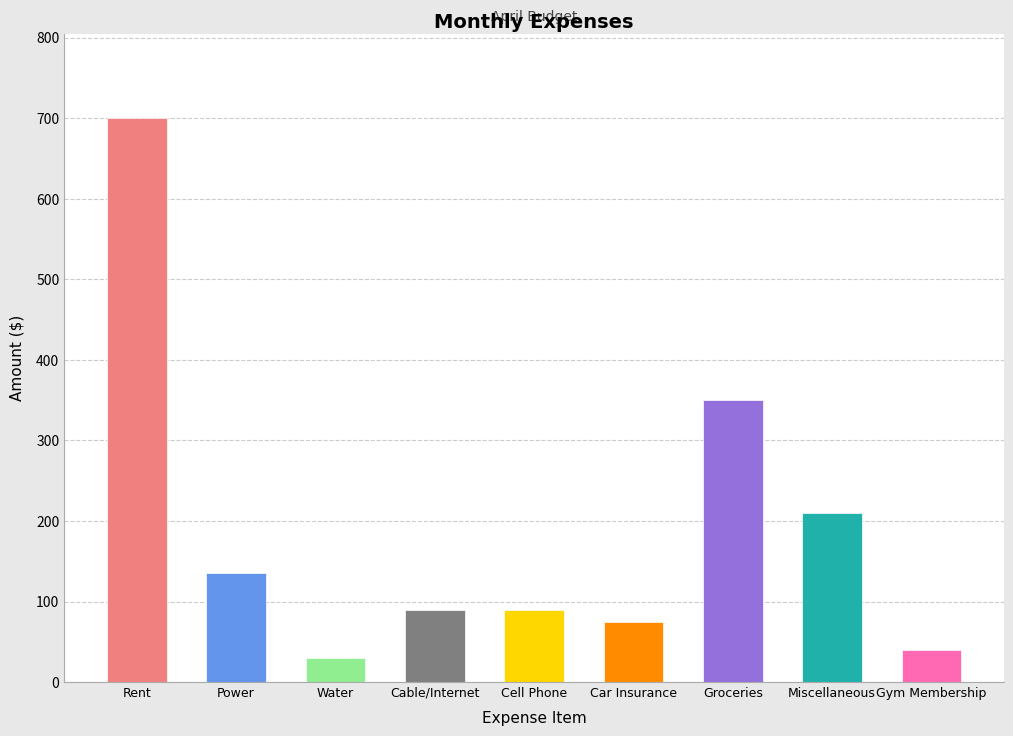

What is the greatest value displayed?

700